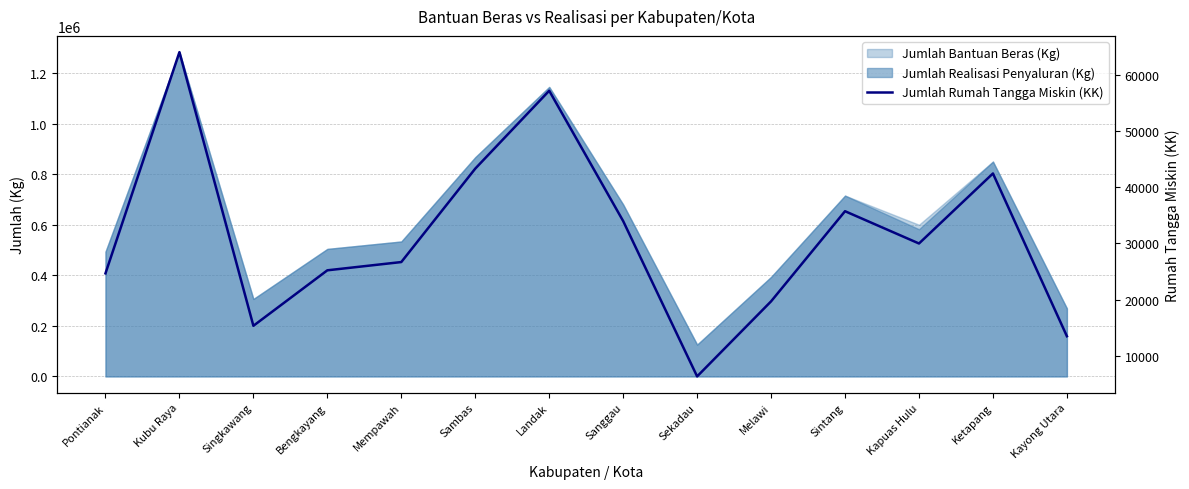

At which label does the data first exceed 30000?

Kubu Raya